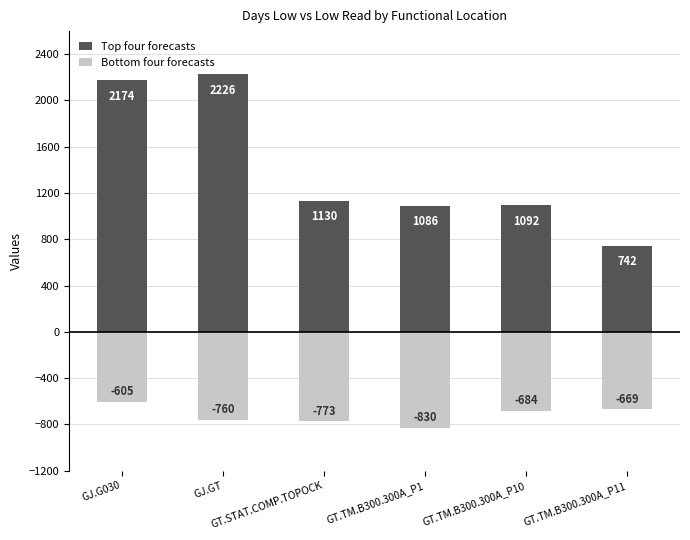

The value of Top four forecasts at GJ.G030 is 1301. True or false?

False